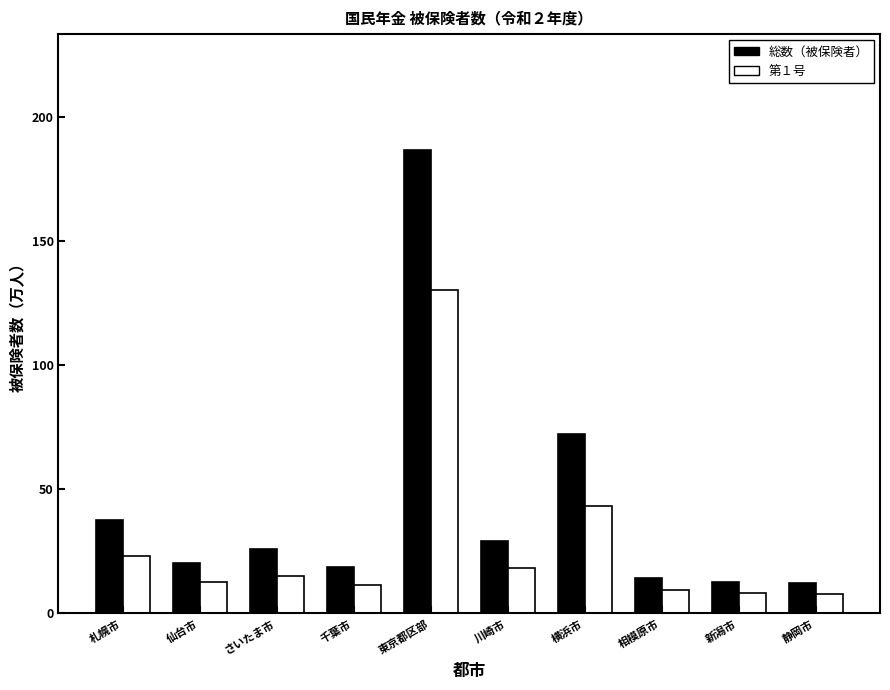

What are all the series names shown in the legend?

総数（被保険者）, 第１号